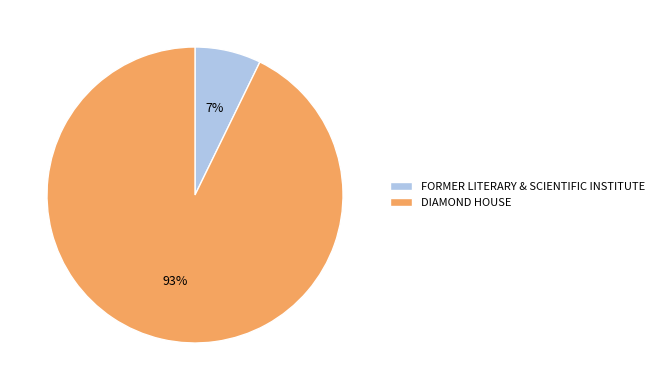

Is it true that FORMER LITERARY & SCIENTIFIC INSTITUTE is 7% of the pie?

True